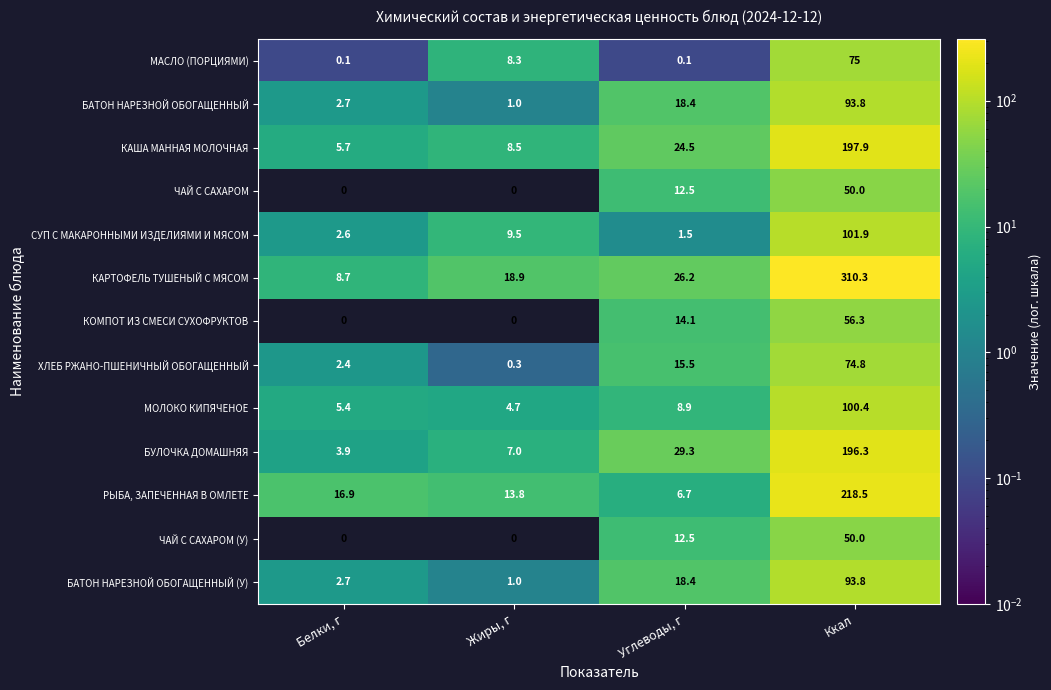

How many series are shown in this chart?

13